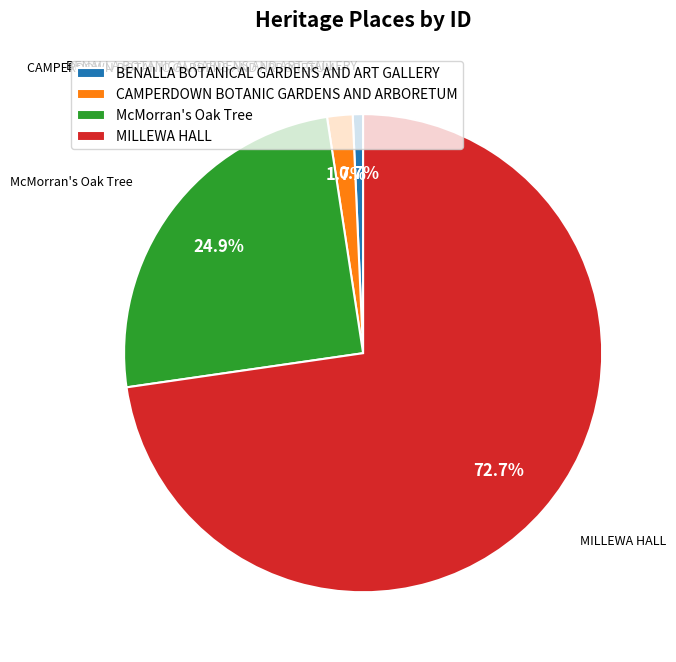

To the nearest percent, what is the difference between the McMorran's Oak Tree and BENALLA BOTANICAL GARDENS AND ART GALLERY slice percentages?

24%